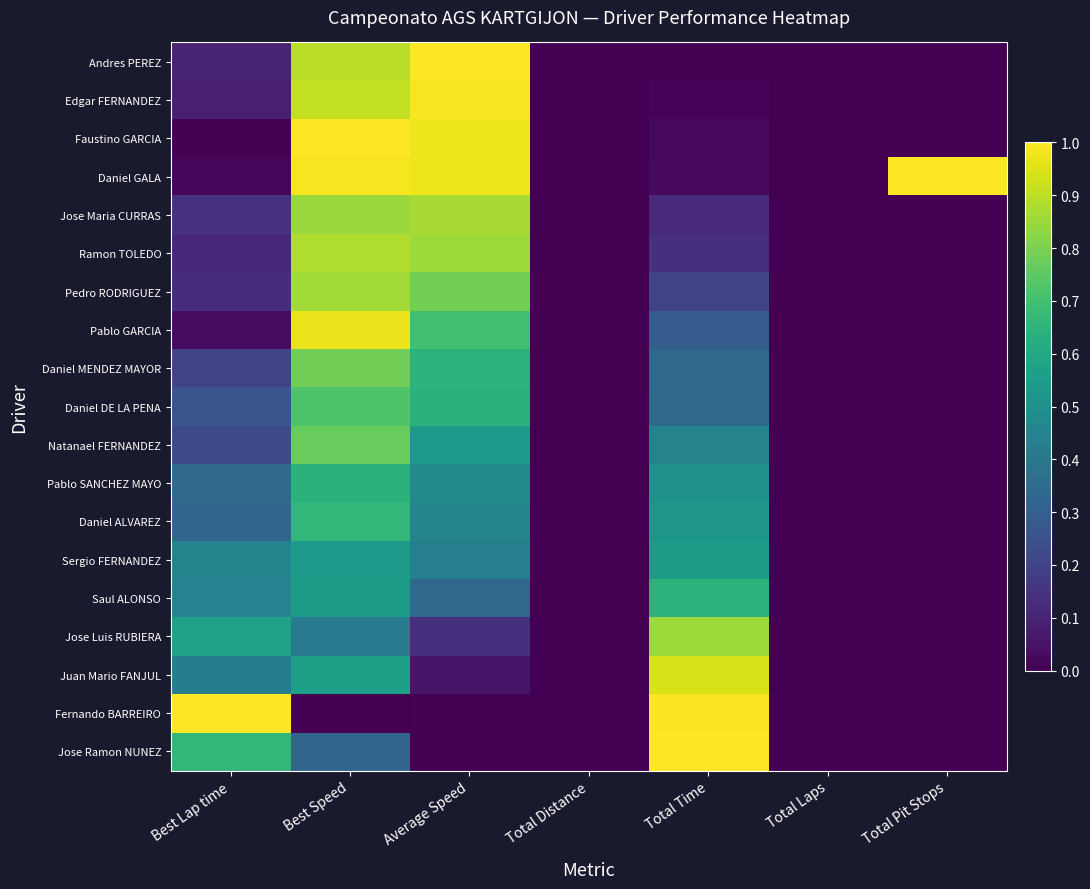

At how many categories does at least one series exceed 0?

5